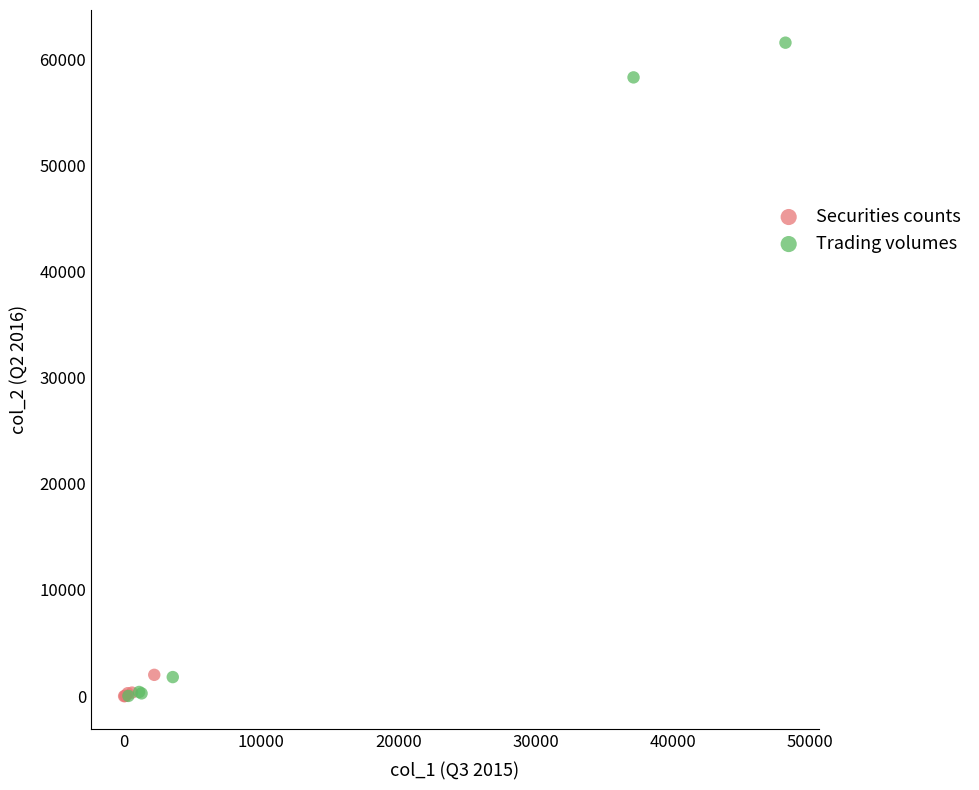

What are all the series names shown in the legend?

Securities counts, Trading volumes